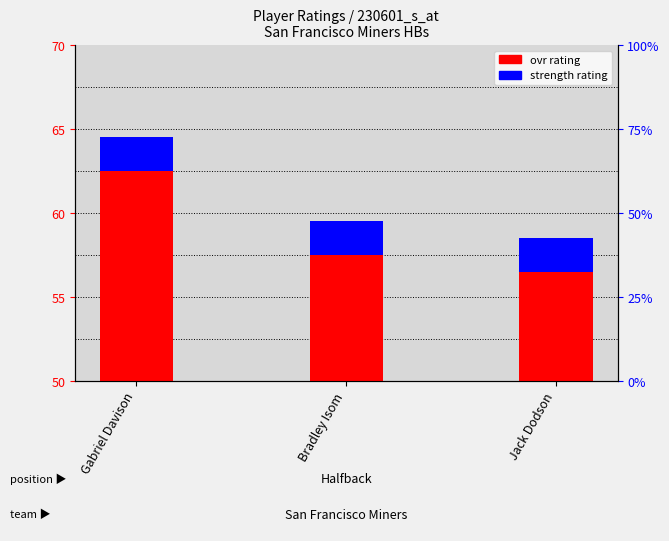

List the labels in order of value, smallest first.

Jack Dodson, Bradley Isom, Gabriel Davison